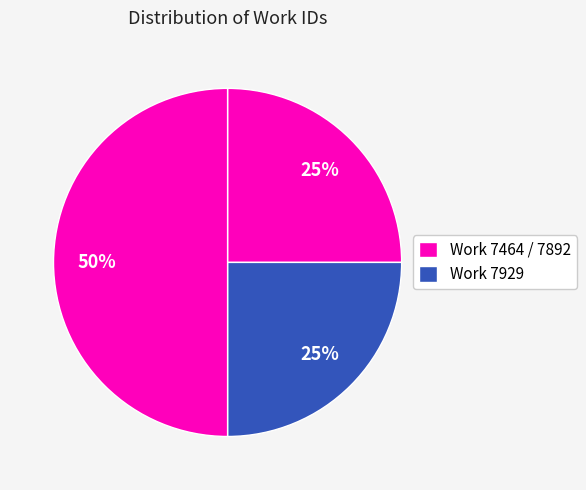

How many segments does this pie chart have?

3